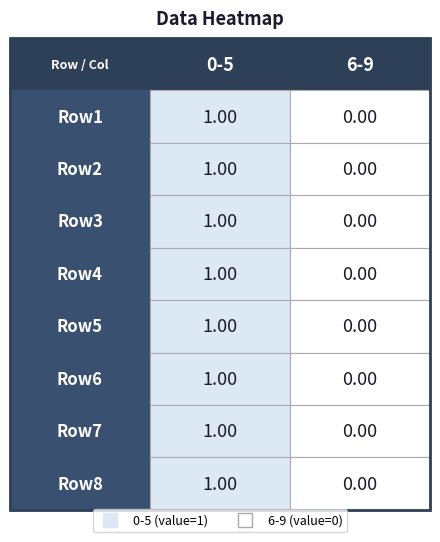

What is the maximum value shown in the chart?

1